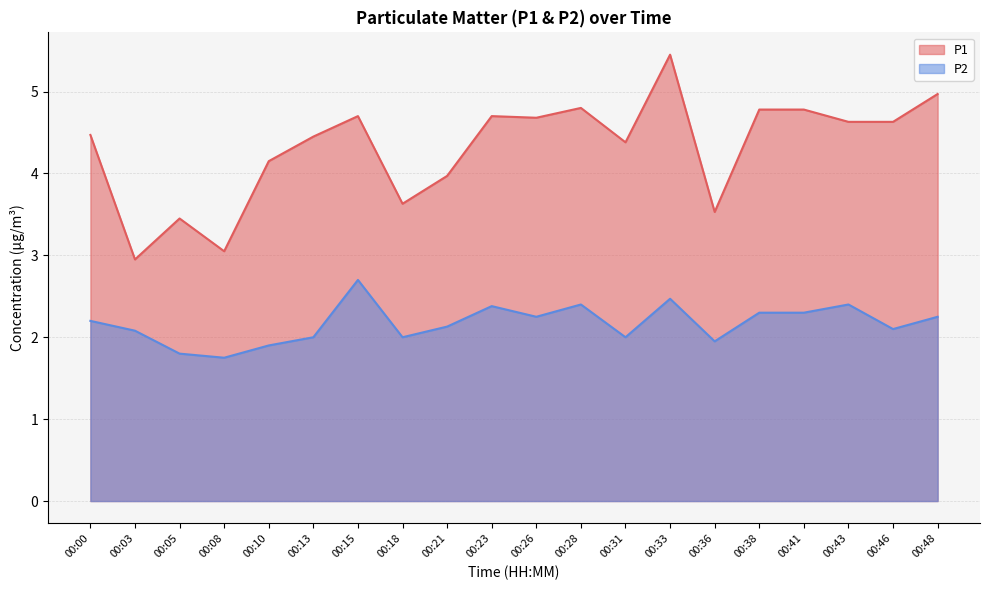

True or false: P1 and P2 intersect in this chart.

False